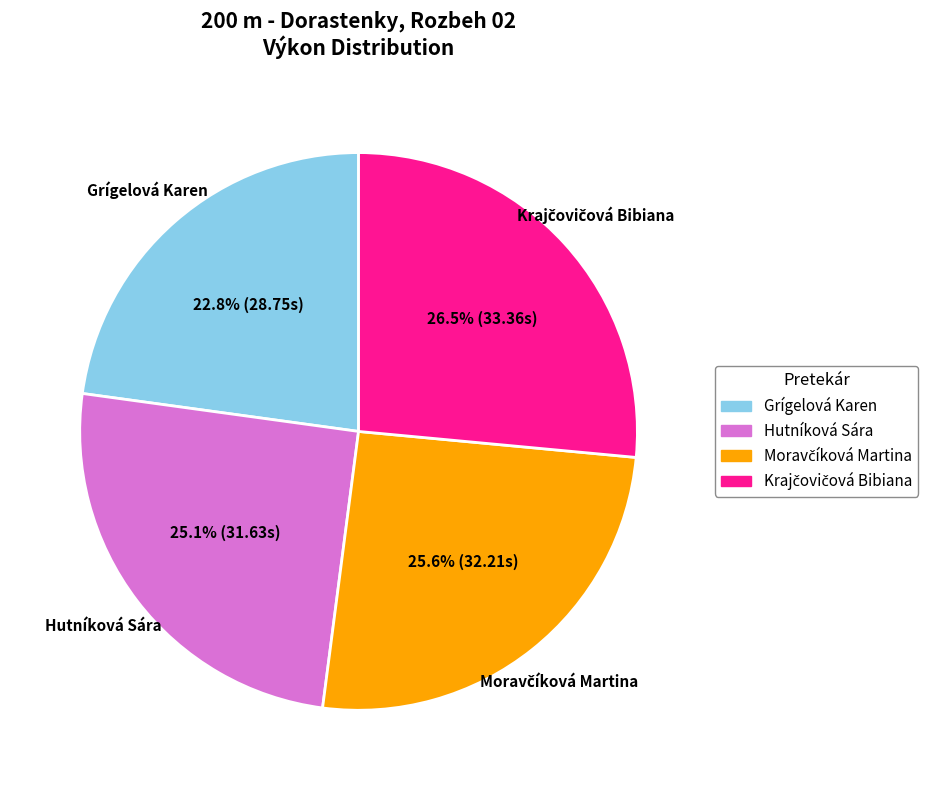

Is there a majority slice in this chart?

No